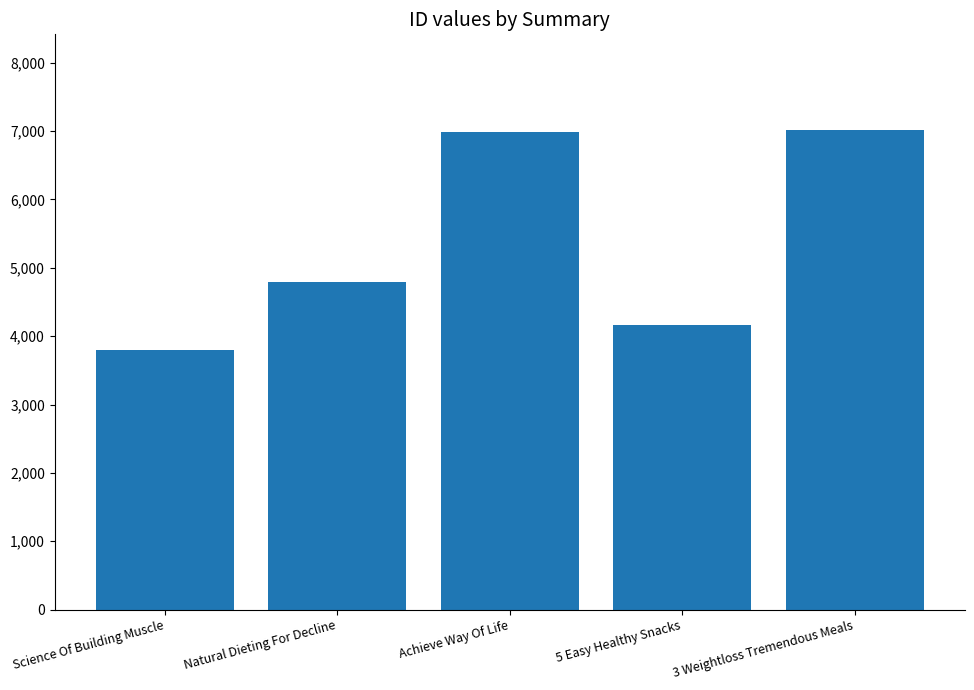

At which label is the value closest to 5402?

Natural Dieting For Decline